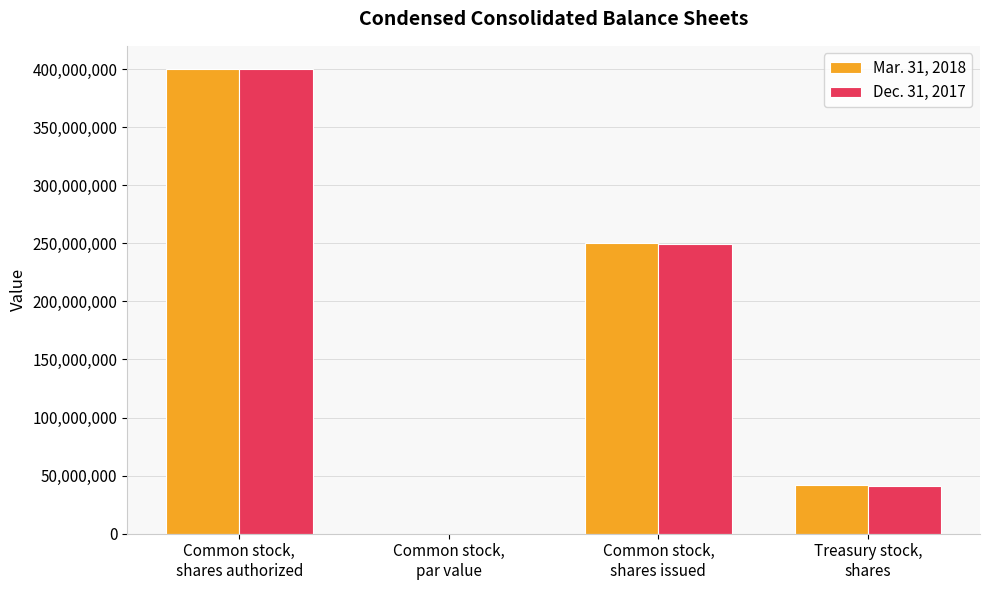

What is the maximum value shown in the chart?

400000000.0